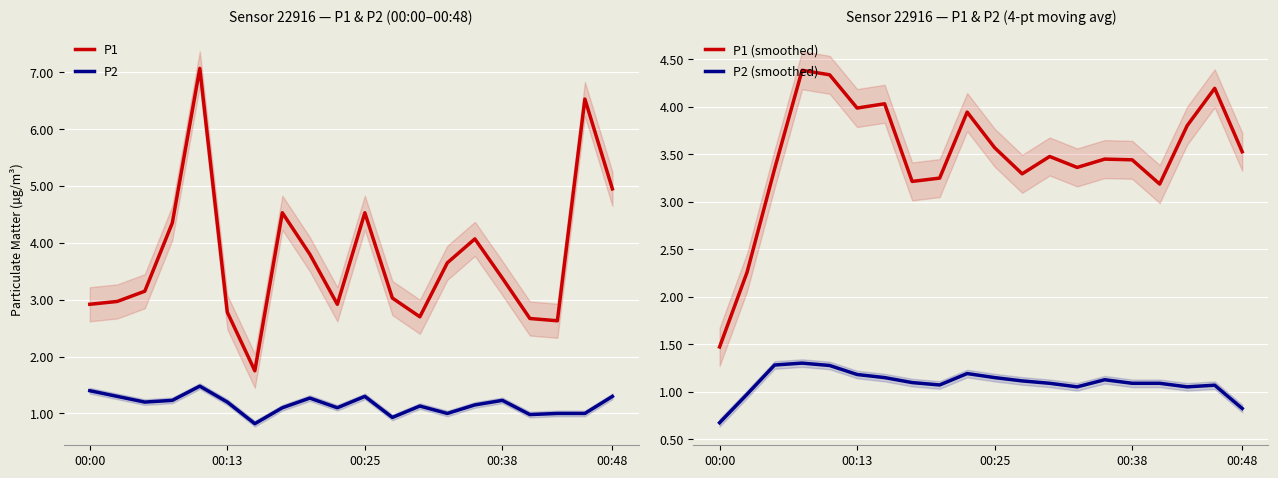

True or false: P2 (smoothed) and P1 (smoothed) cross at least once.

False